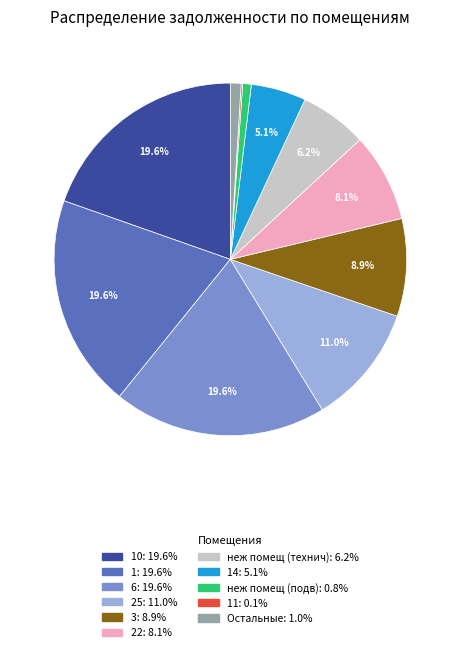

Is there a majority slice in this chart?

No